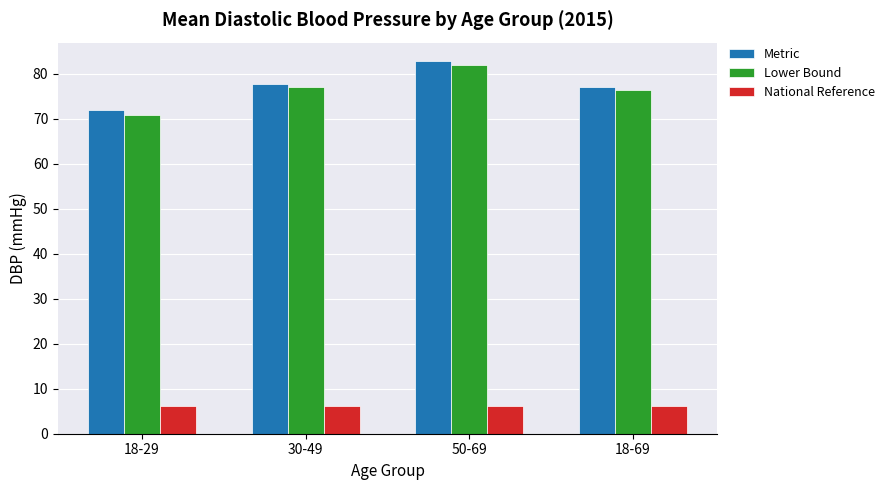

At which label does Metric first exceed 77?

30-49